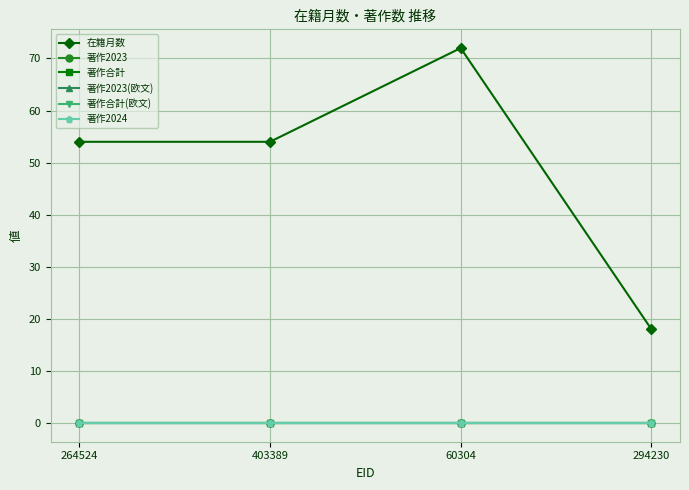

Is this an area chart (filled region under the line)?

No